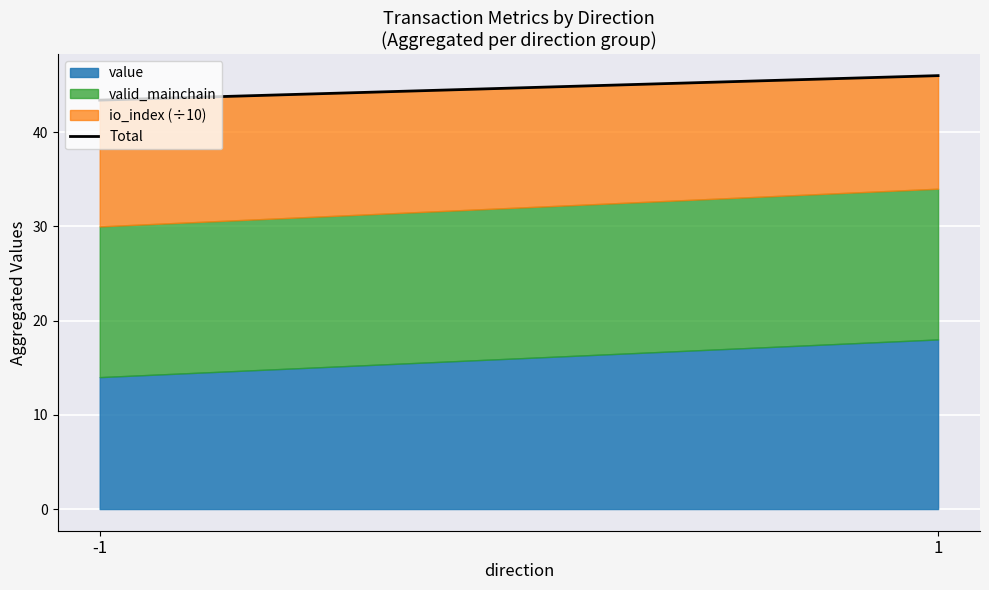

Approximately how many times larger is the value at -1 compared to 1?

0.9